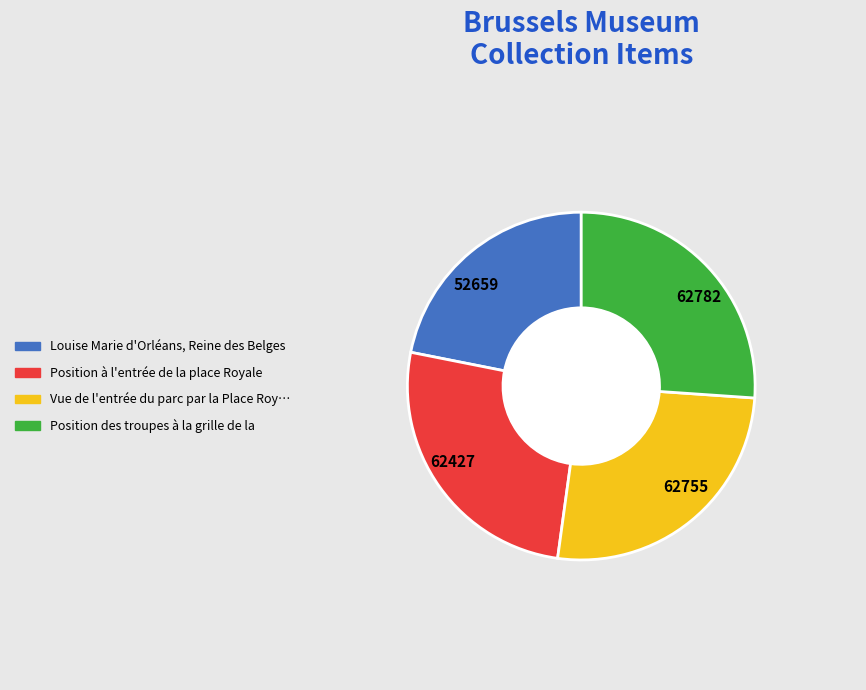

What is the smallest slice in the pie chart?

52659